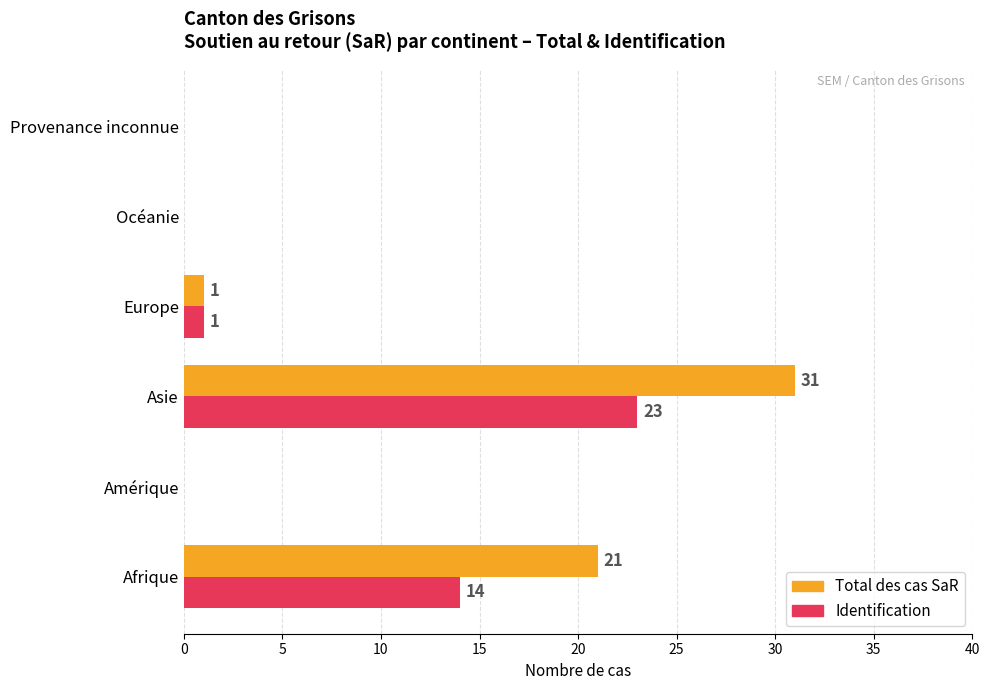

The value of Total des cas SaR at Provenance inconnue is 0. True or false?

True